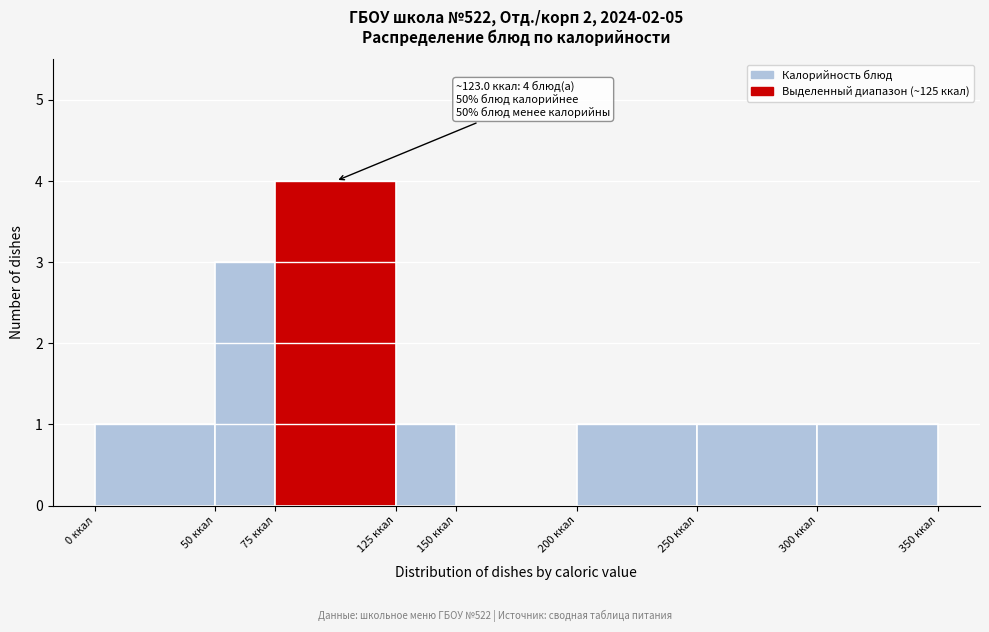

Over which range of the x-axis is the bar tallest?

75 to 125